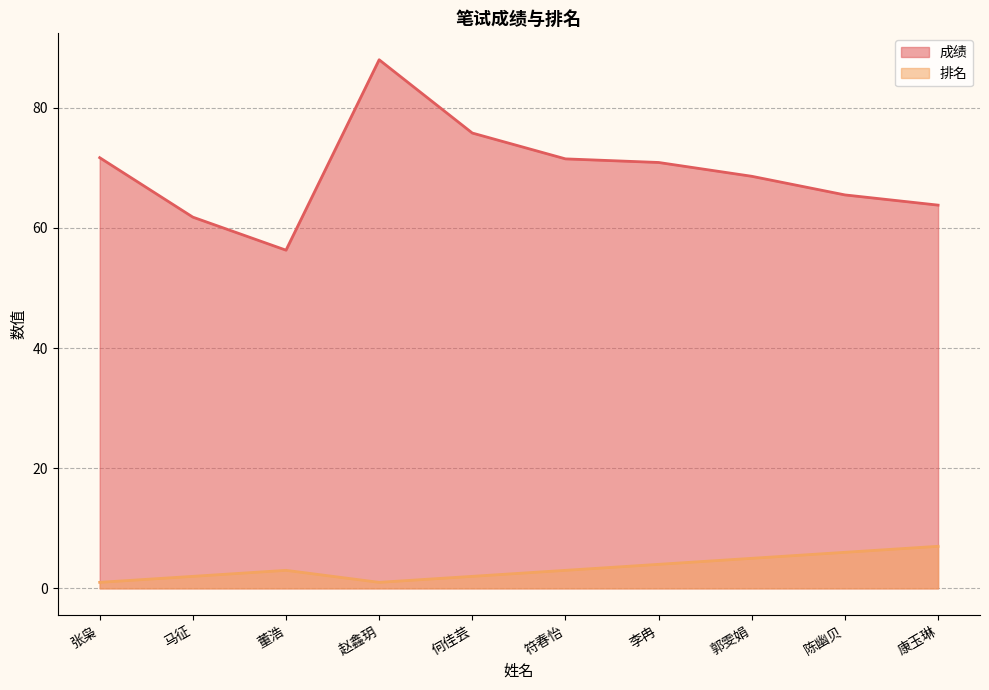

What is the spread (max minus min) of values at 郭雯娟?

63.6